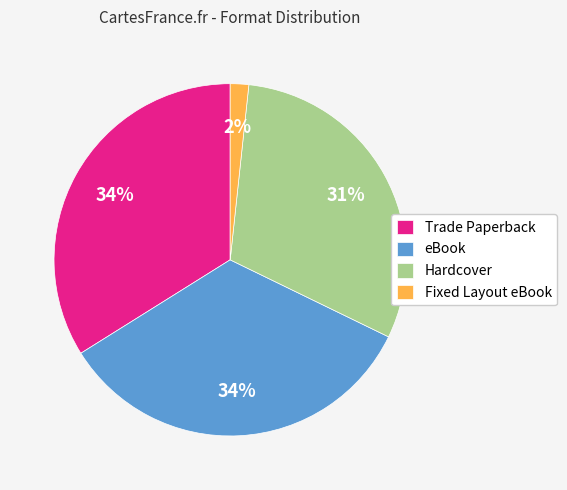

Between Fixed Layout eBook and Trade Paperback, which is larger?

Trade Paperback